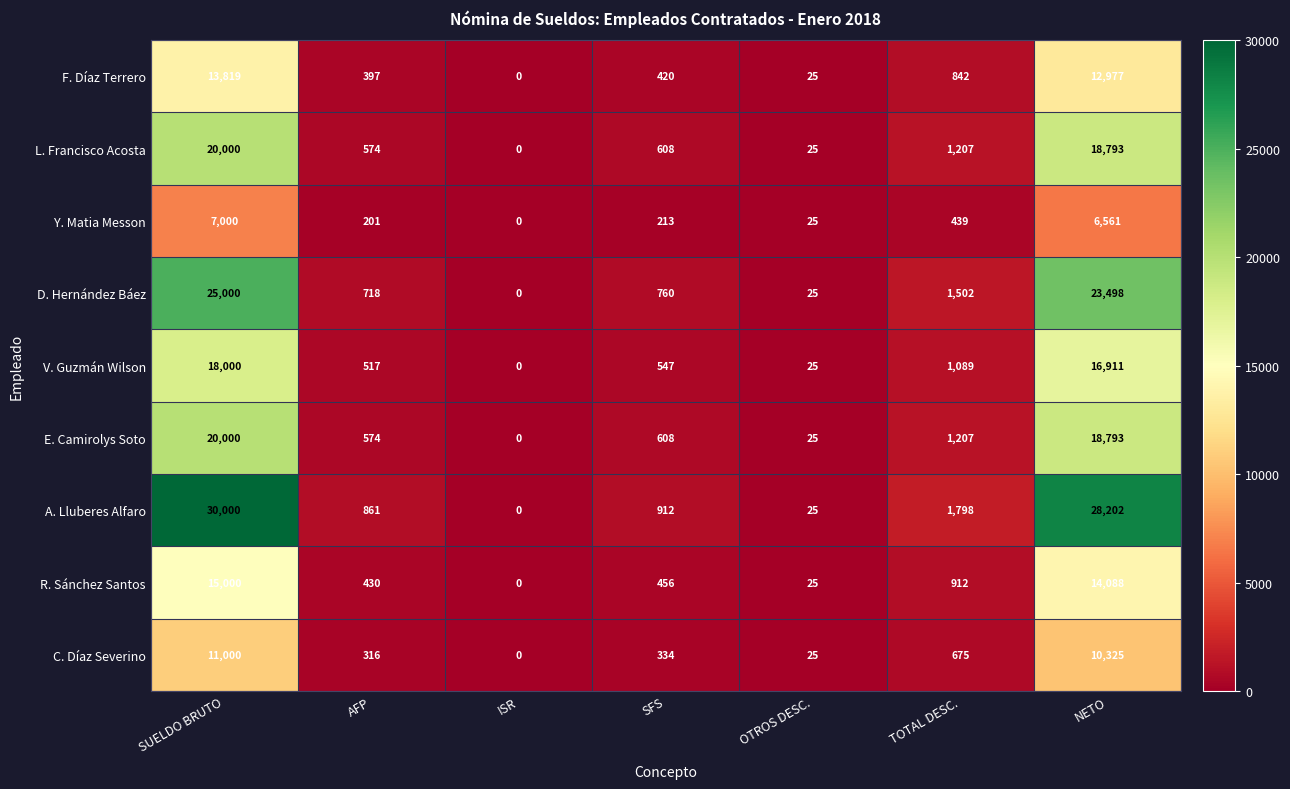

Which series changed the most between SFS and TOTAL DESC.?

A. Lluberes Alfaro